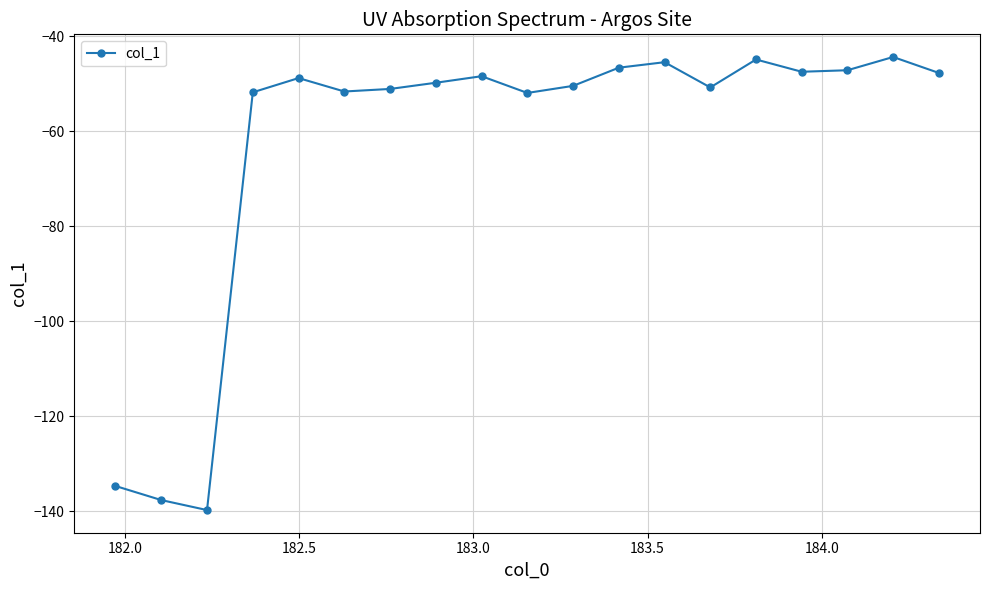

True or false: the data has more than 0 interior local peaks.

True